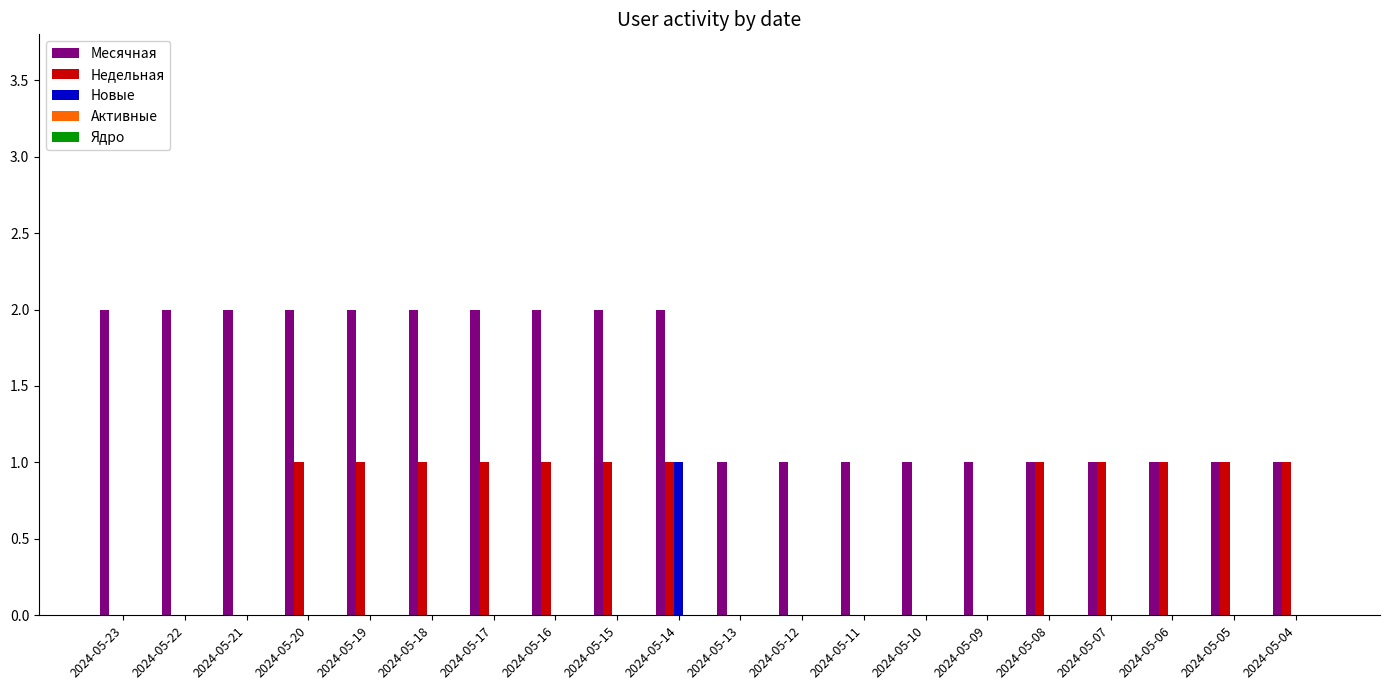

What is the sum of the Месячная values at 2024-05-14 and 2024-05-17?

4